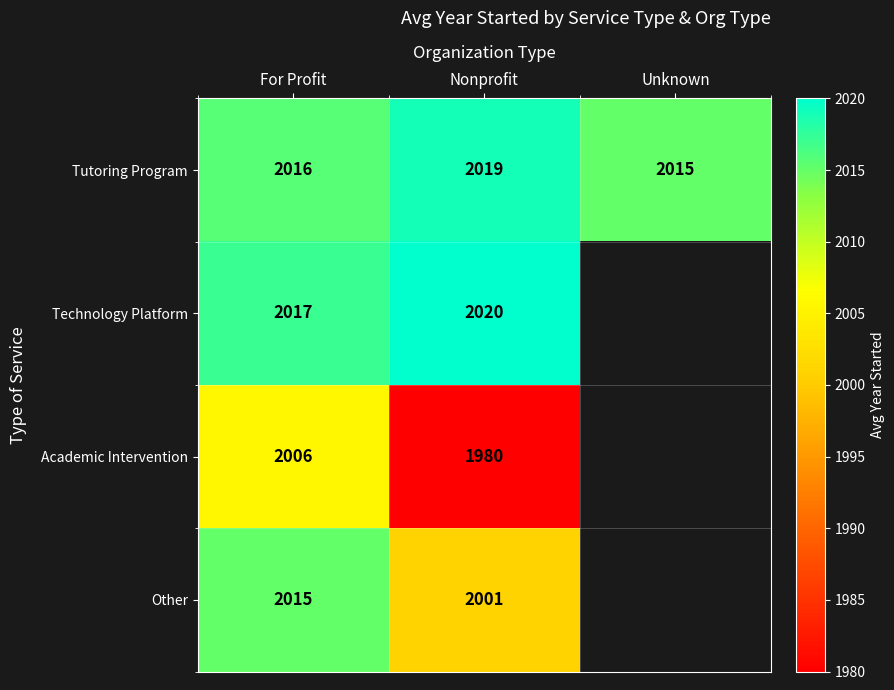

List the labels in order of Tutoring Program value, smallest first.

Unknown, For Profit, Nonprofit